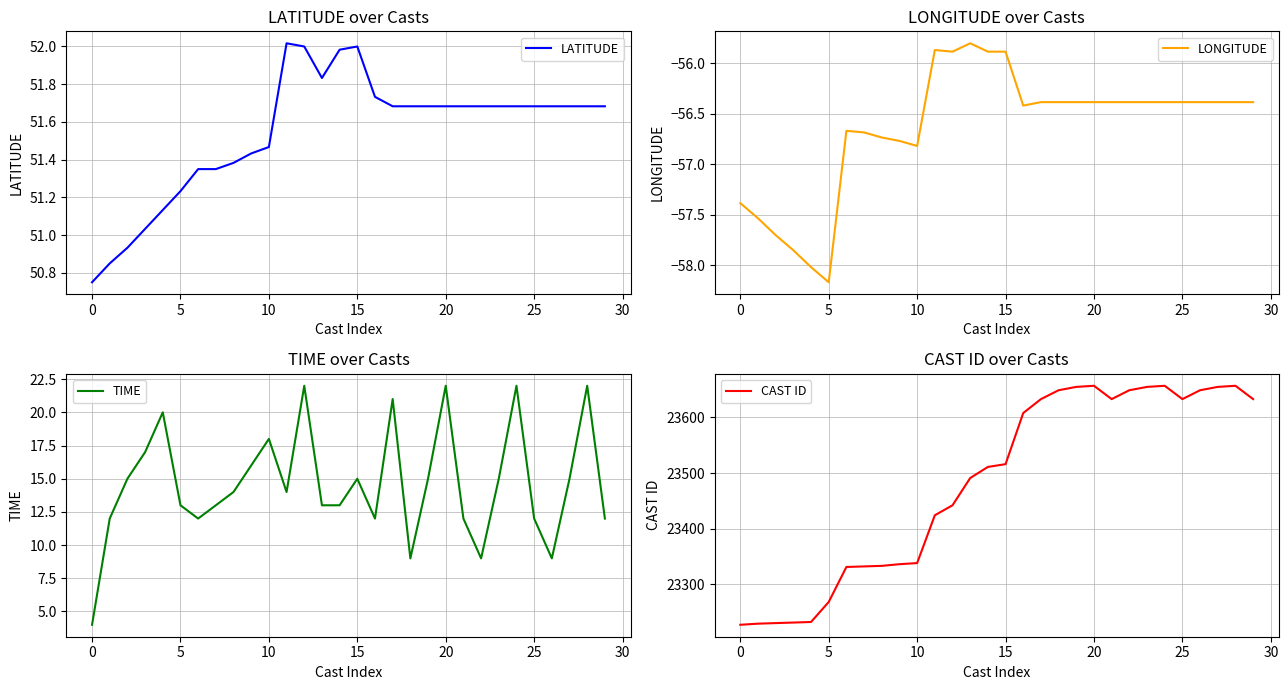

Which series has the widest spread of values?

CAST ID